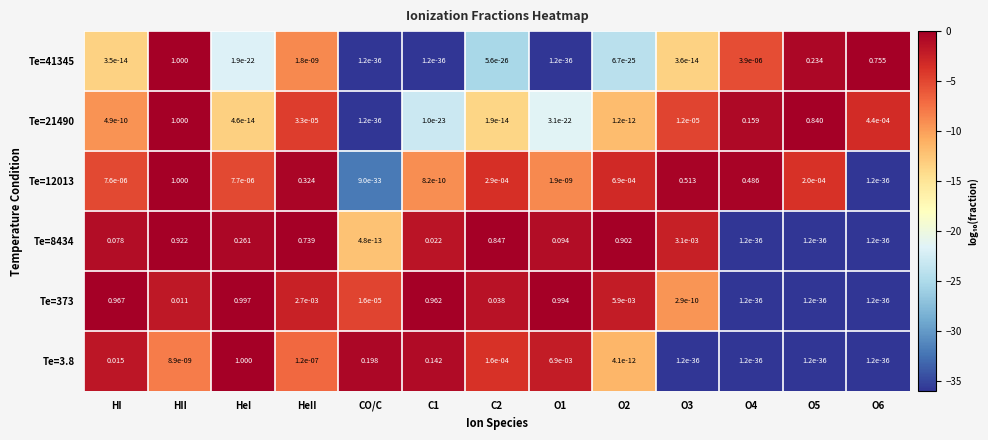

Is the value of Te=373 at O2 greater than the value of Te=41345 at CO/C?

Yes